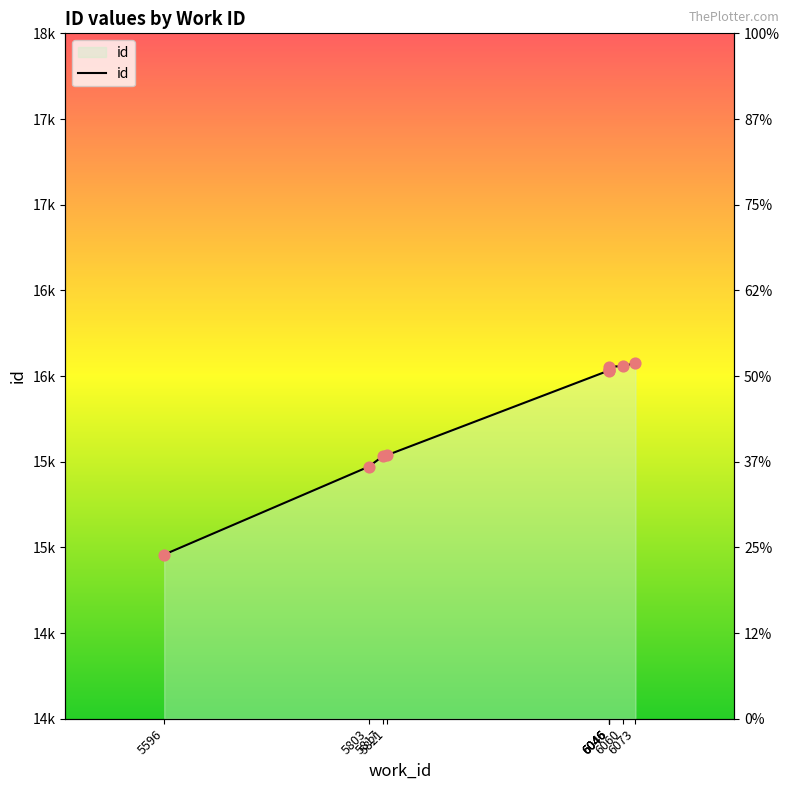

What is the change in value from 6046 to 6073?

+44